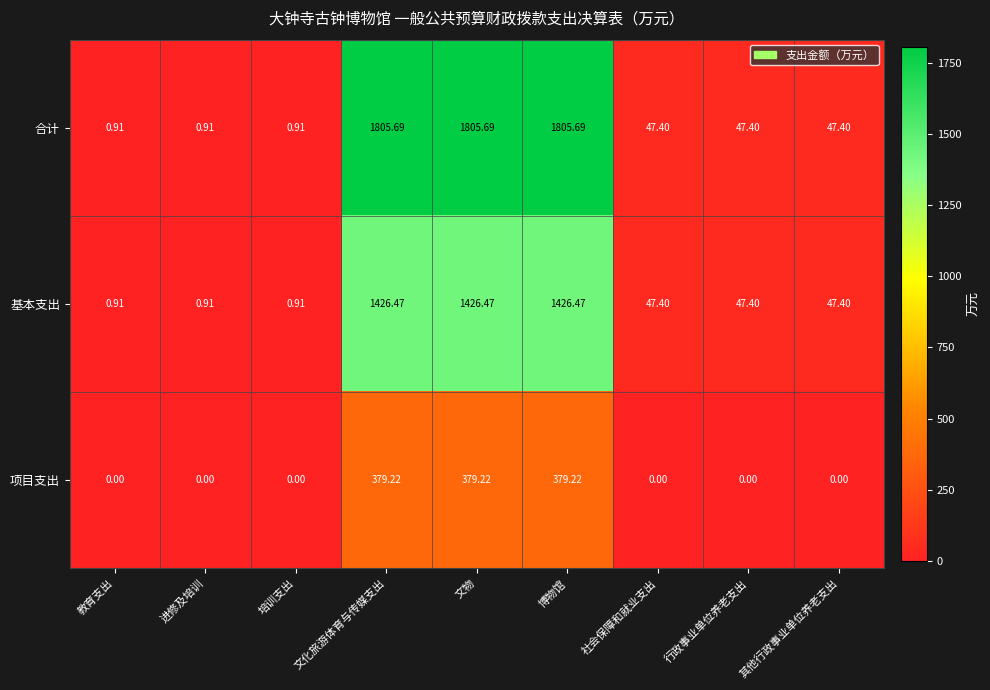

Where does the 合计 series first go above 47?

文化旅游体育与传媒支出